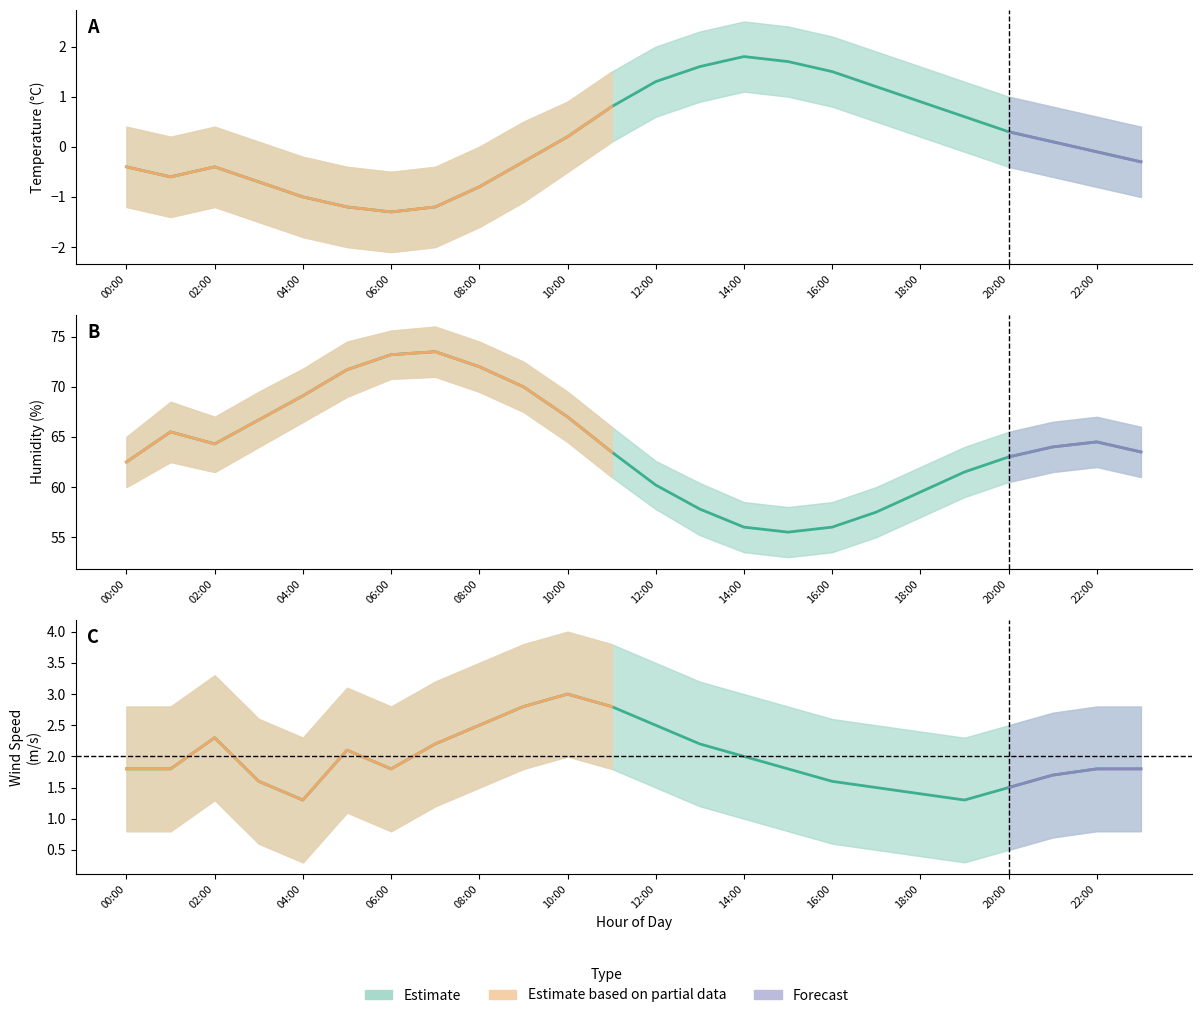

The Humidity series shows 36.0 at 10:00. True or false?

False